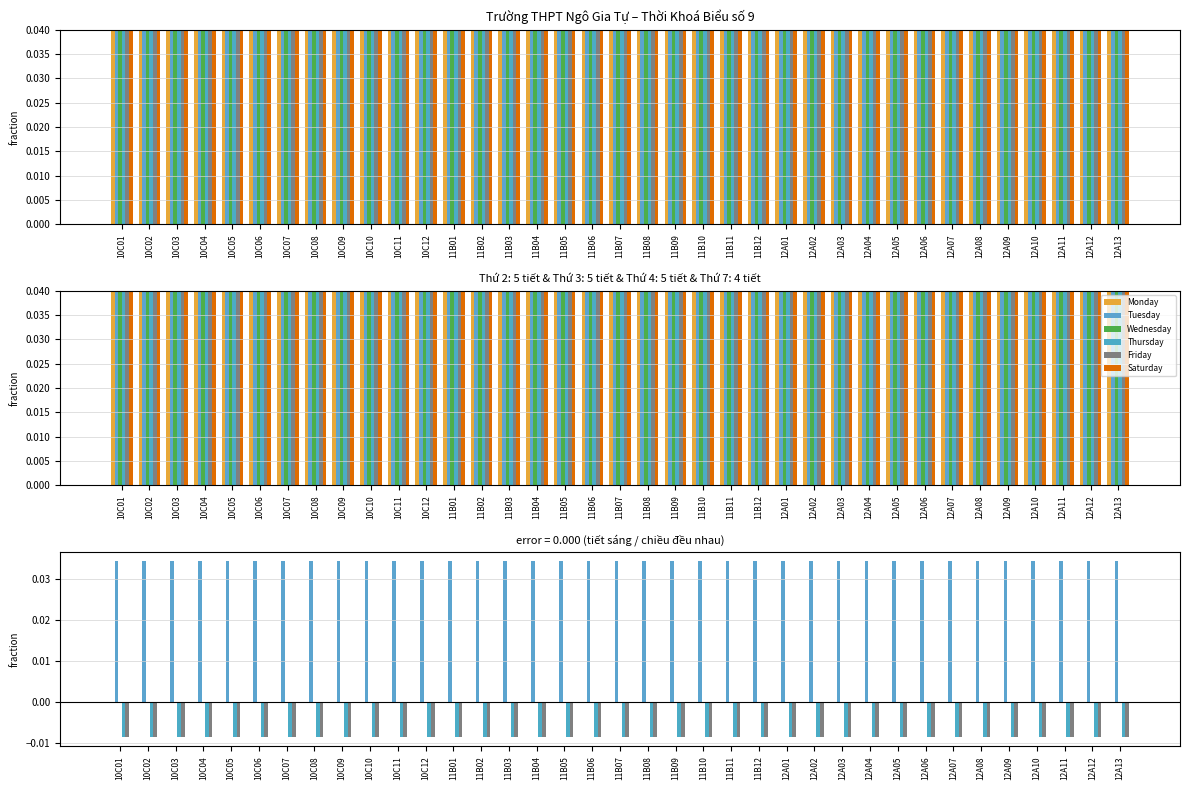

What is the label of the 26th bar from the left?

12A02